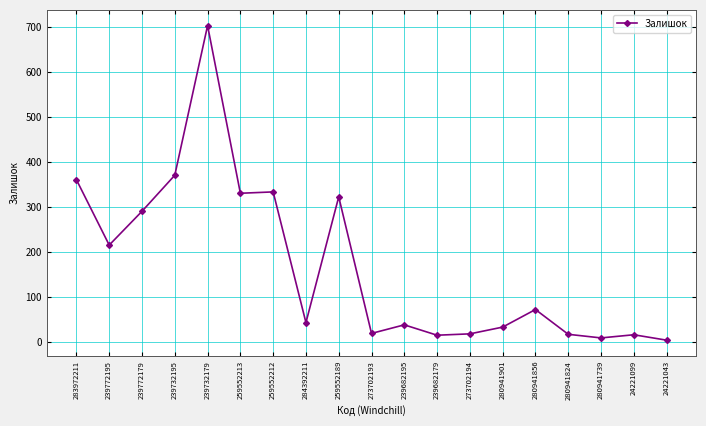

Between 239732179 and 239772179, which is larger?

239732179